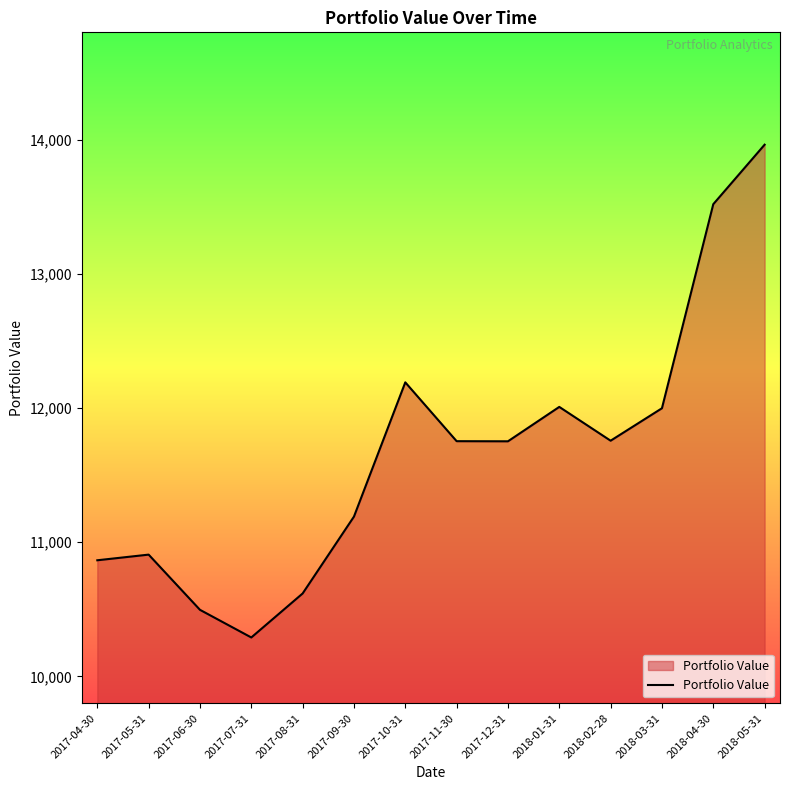

At which label does the data first exceed 11753?

2017-10-31